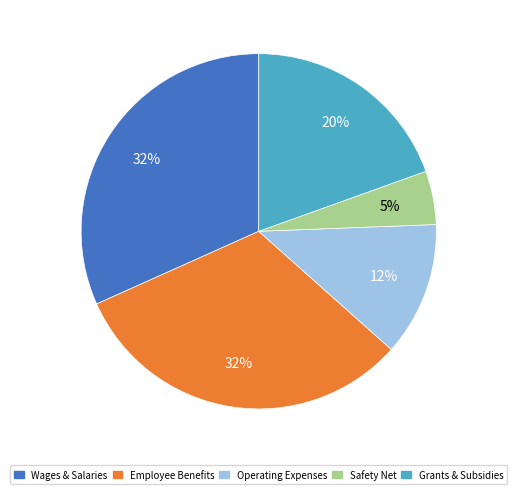

What is the ratio of the value at Grants & Subsidies to the value at Wages & Salaries?

0.6